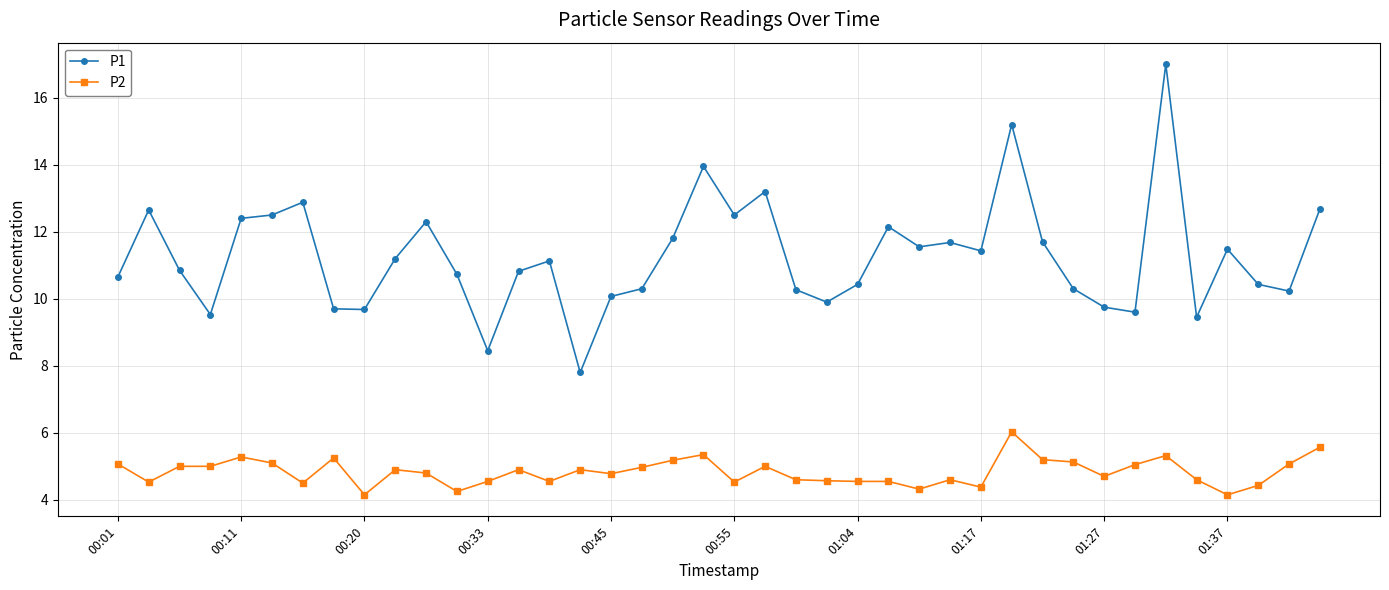

True or false: P1 and P2 intersect in this chart.

False